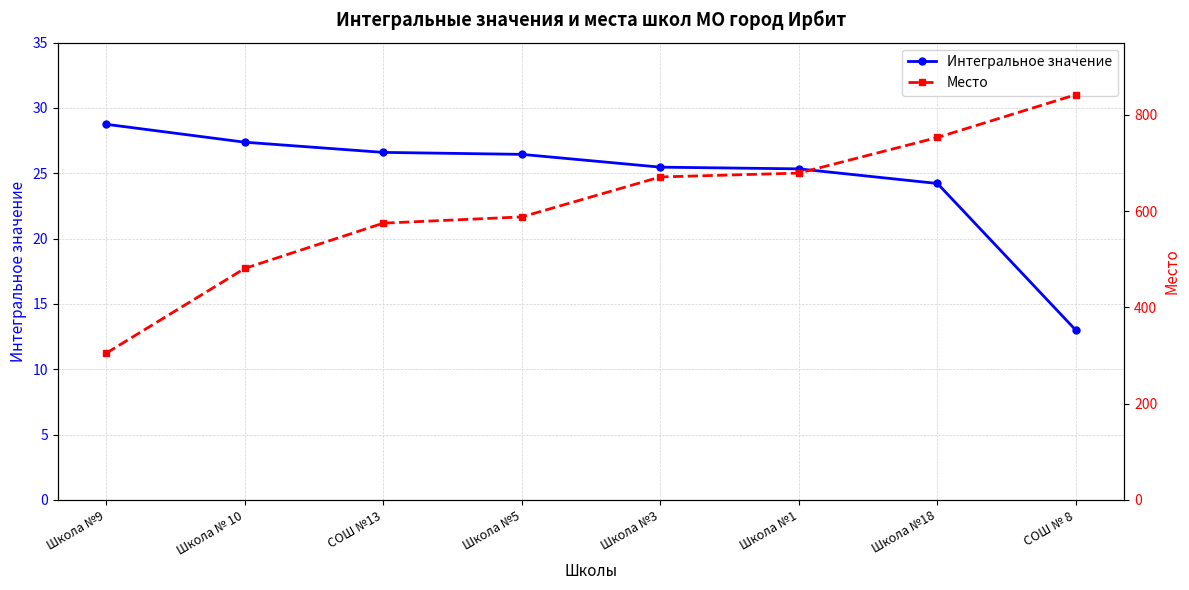

True or false: Интегральное значение and Место intersect in this chart.

False